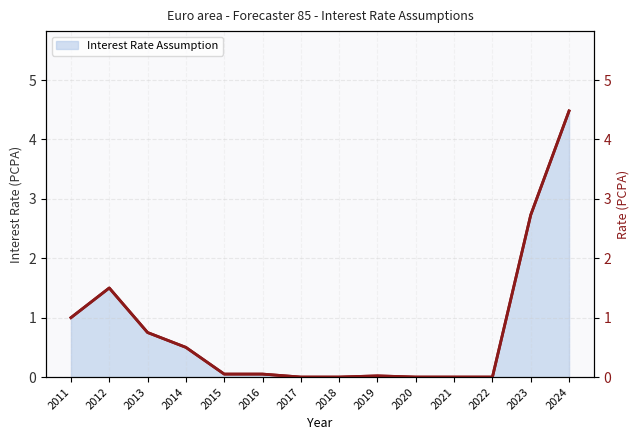

The value at 2024 is 4.5. True or false?

True